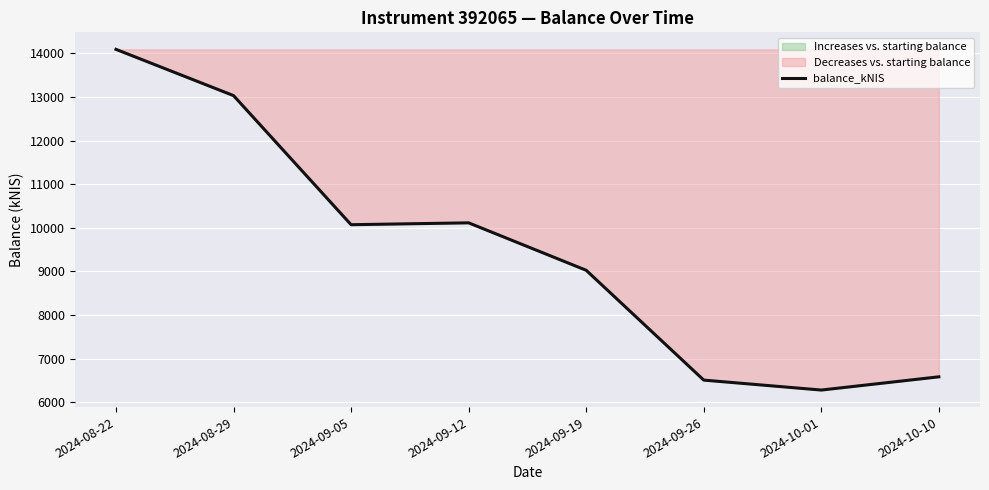

At which category does the data reach its first local peak?

2024-09-12